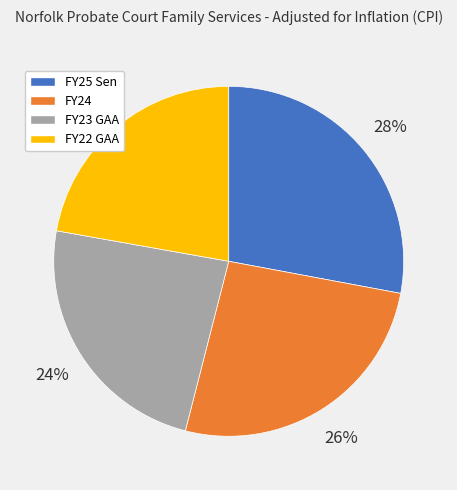

What percentage is the FY25 Sen slice, to the nearest percent?

28%